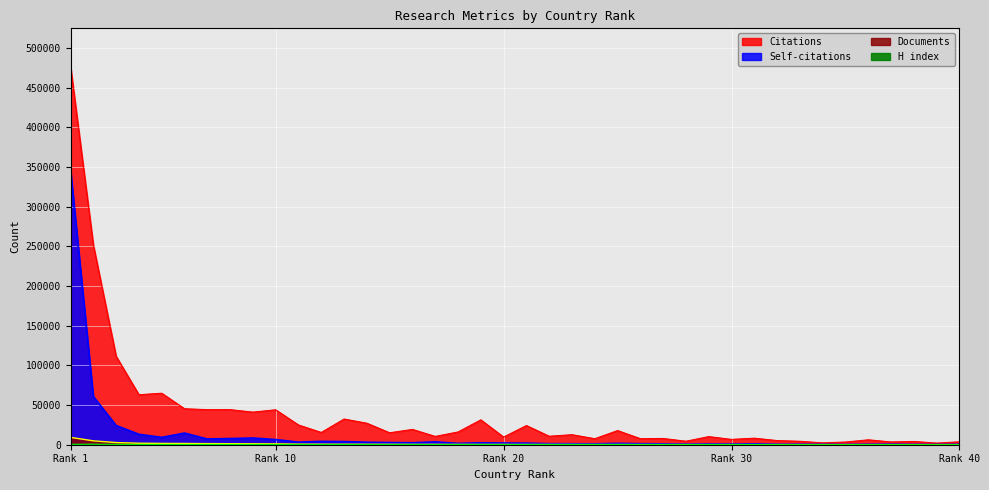

Reading left to right, what are all the values shown in this chart?

Citations: 476913	251714	111508	63068	64953	45397	44240	44243	41147	44084	24943	15499	32441	27142	15120	19328	10526	16129	31426	9703	24233	10749	12697	7641	17879	7672	7933	4473	10282	6759	8317	5287	4395	2397	3451	6255	3540	4160	2120	3737
Self-citations: 346359	60717	24198	13173	9229	14710	7234	7806	8445	6507	3251	4212	3957	3134	2756	2453	3577	1684	2418	2071	2029	1286	1240	1142	1703	1280	1077	724	990	852	1176	597	642	491	354	590	683	425	327	533
H index: 556	700	461	419	373	236	340	304	288	325	288	160	277	291	158	282	137	200	262	152	208	194	205	137	230	103	142	121	214	146	191	138	110	111	130	148	116	135	74	87
Documents: 9252	4904	2702	1878	1650	1563	1384	1278	1196	1075	723	644	615	579	539	463	448	445	396	390	358	345	328	295	283	233	224	212	211	196	191	172	151	144	135	132	127	112	105	94